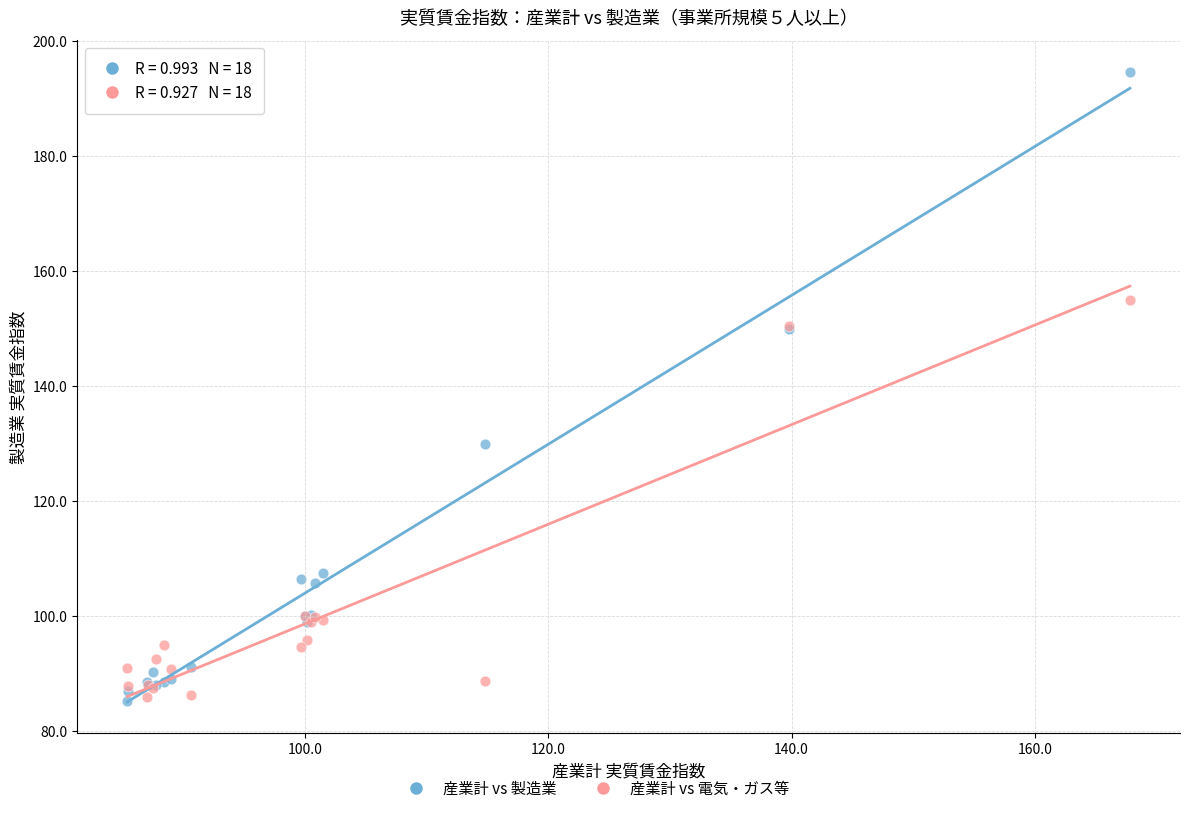

Which series has the widest spread of Y values?

産業計 vs 製造業